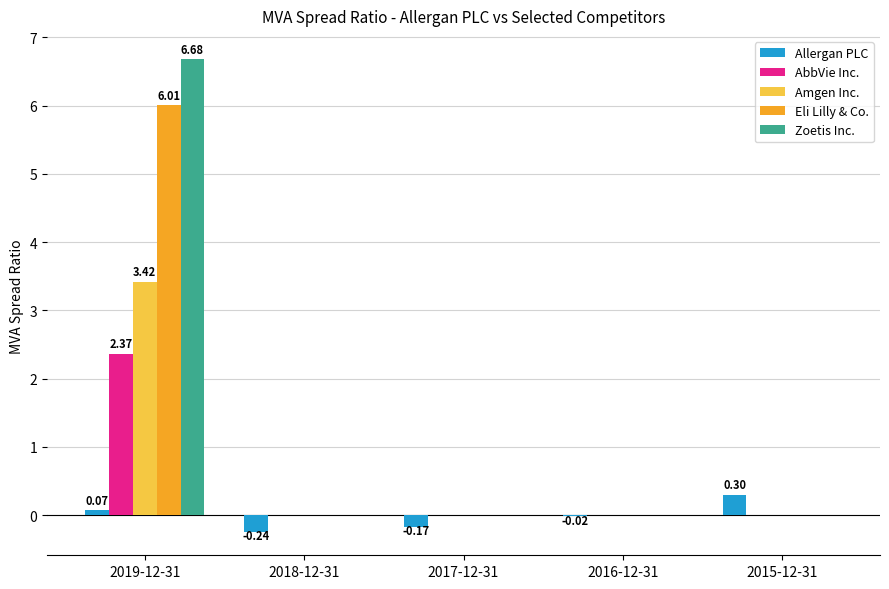

Which series has the largest total across all categories?

Zoetis Inc.